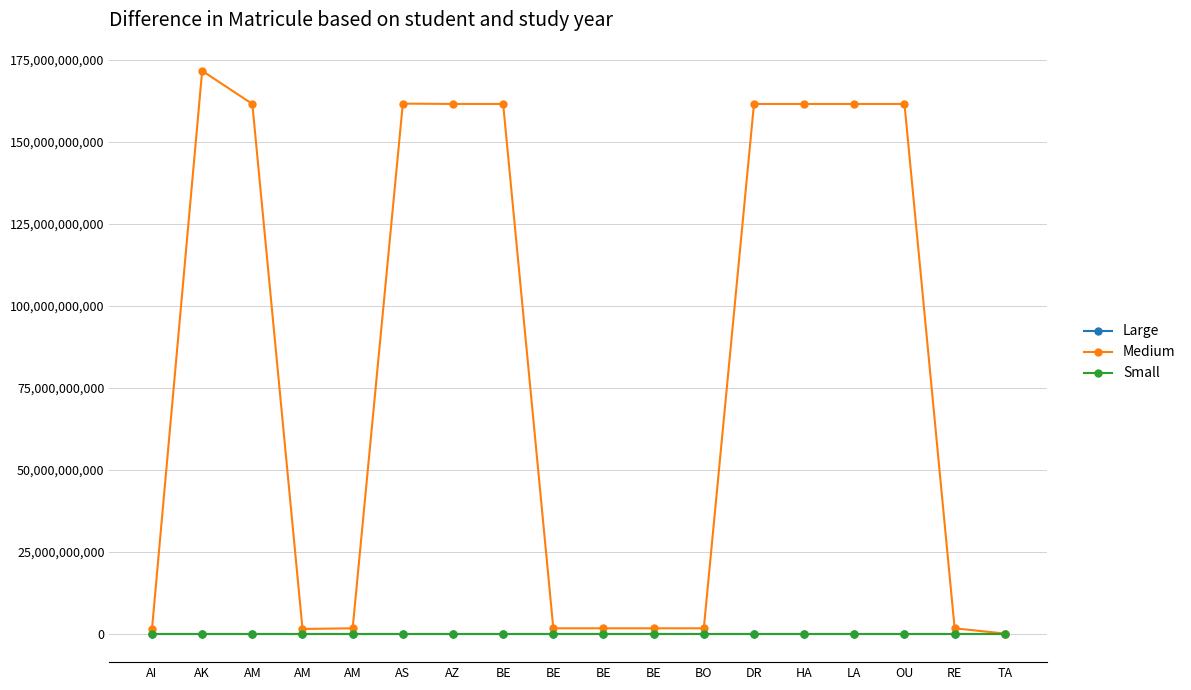

What is the minimum value shown in the chart?

1